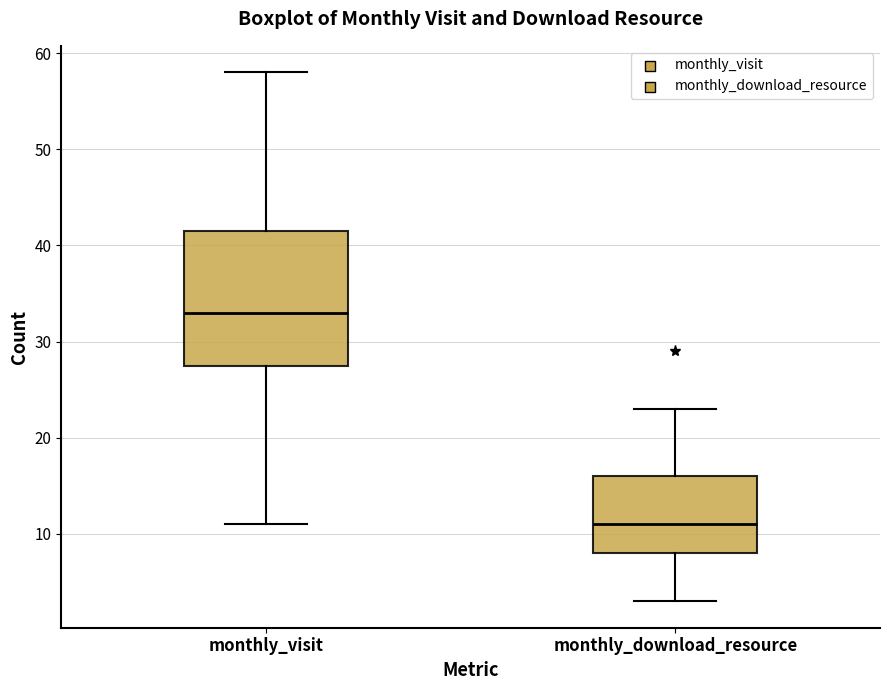

Comparing the boxes themselves (not the whiskers), which one is the tallest?

monthly_visit